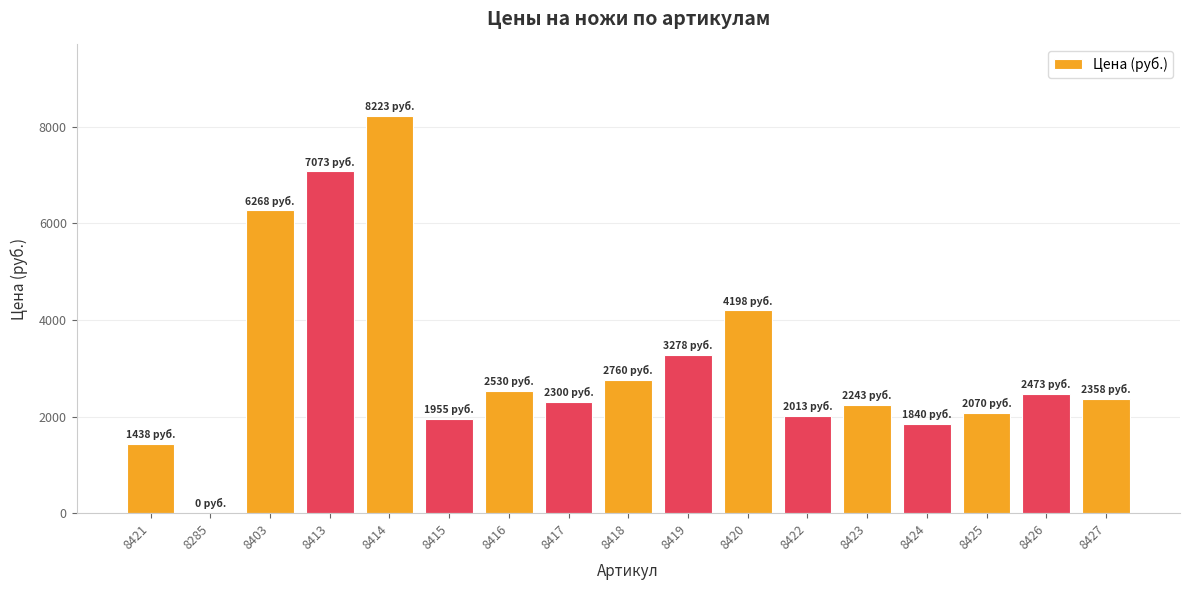

What is the sum of all values?

53020